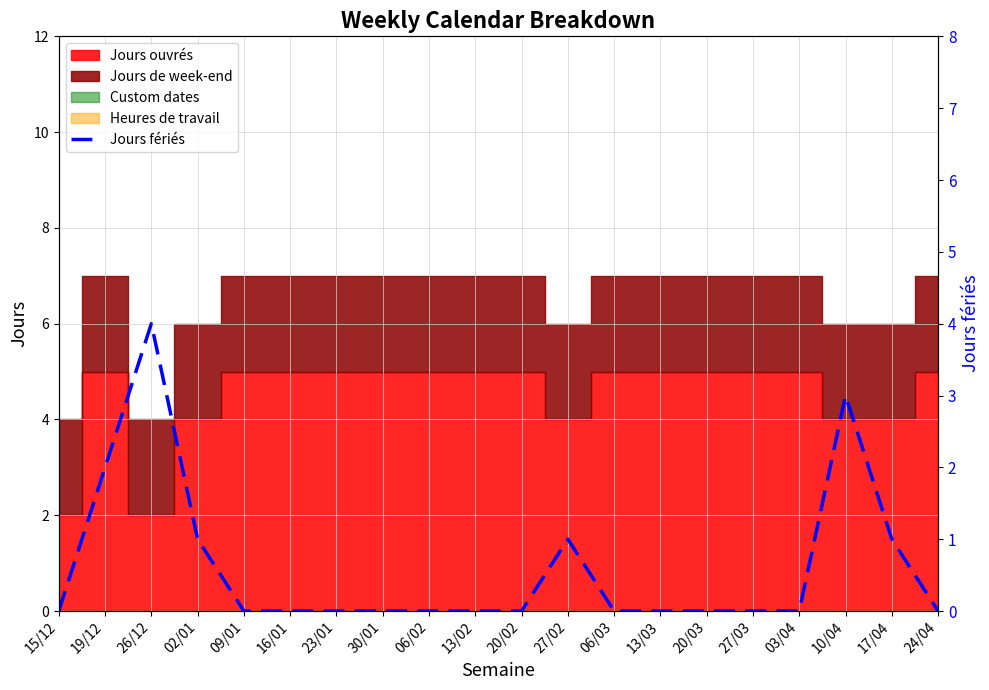

What is the approximate value at 02/01?

1